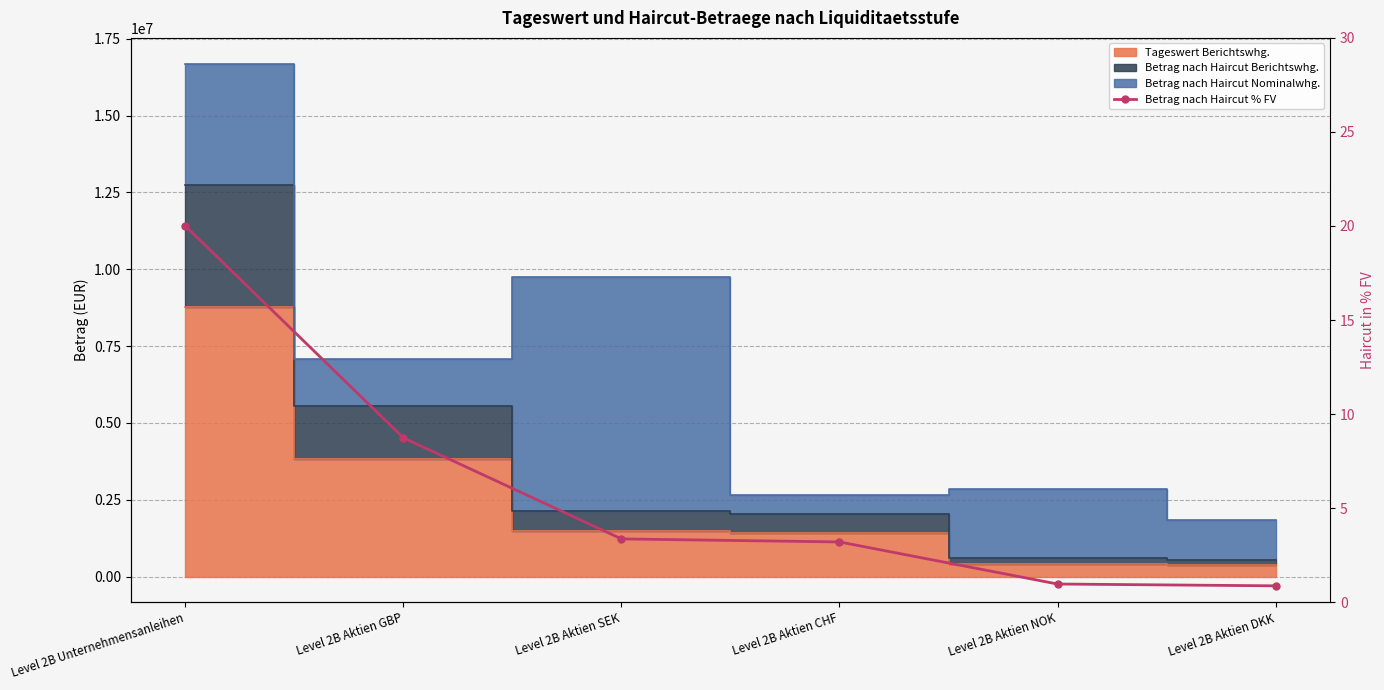

The chart shows a value of 8.7 at Level 2B Aktien GBP. True or false?

True